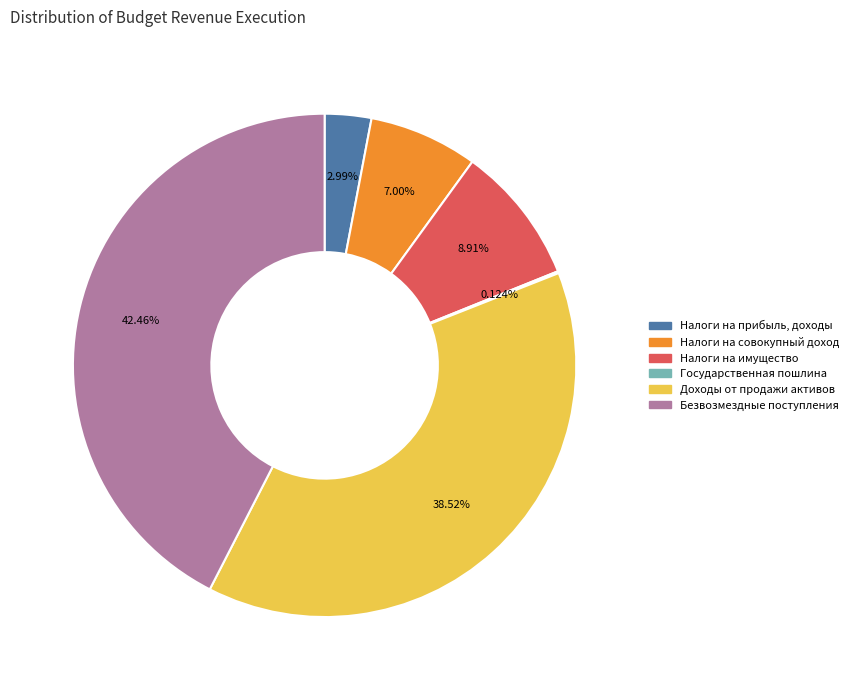

What is the ratio of the value at Налоги на имущество to the value at Налоги на совокупный доход?

1.3